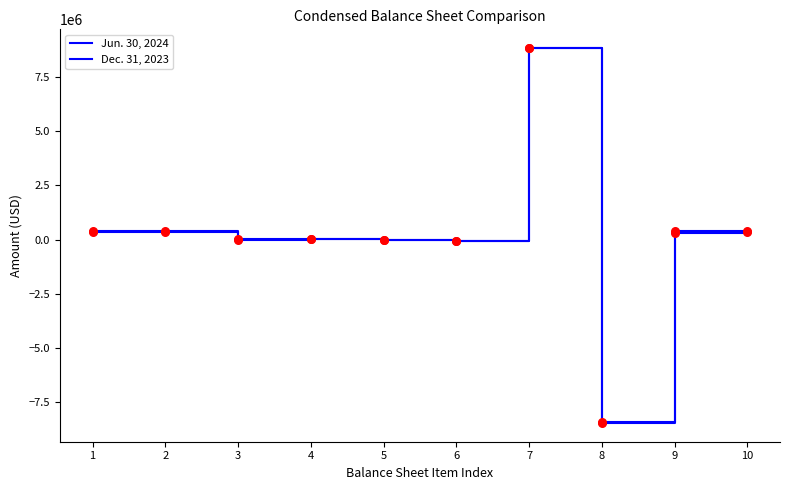

How many lines are shown in the chart?

2